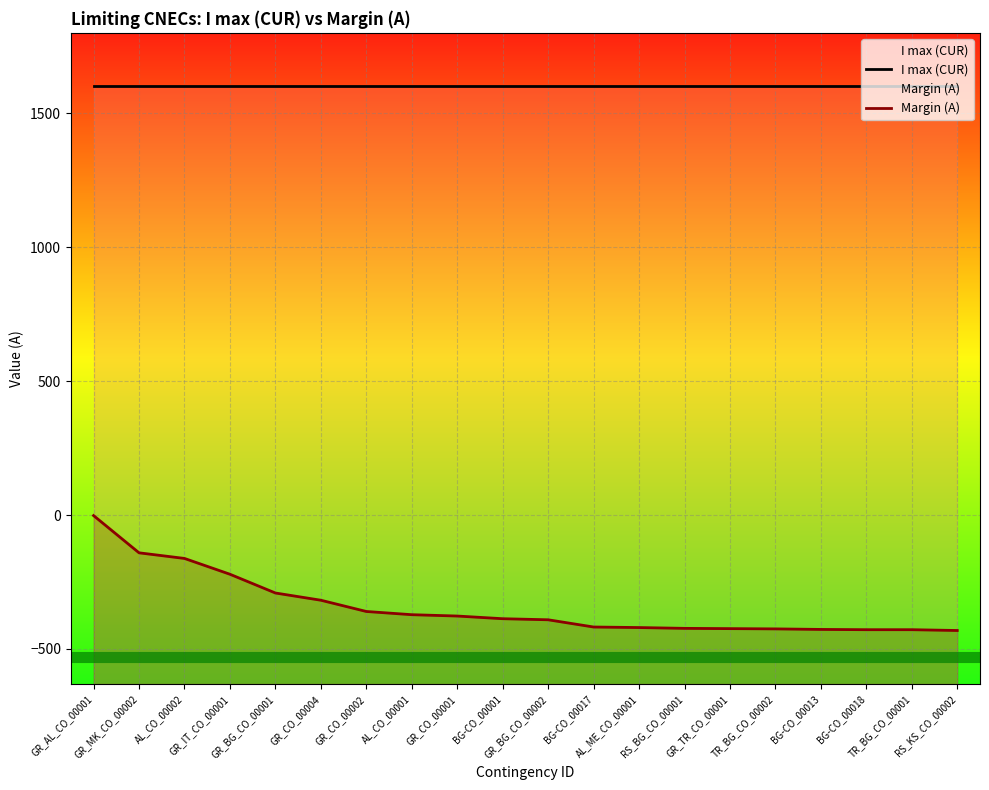

What is the sum of all Margin (A) values?

-6846